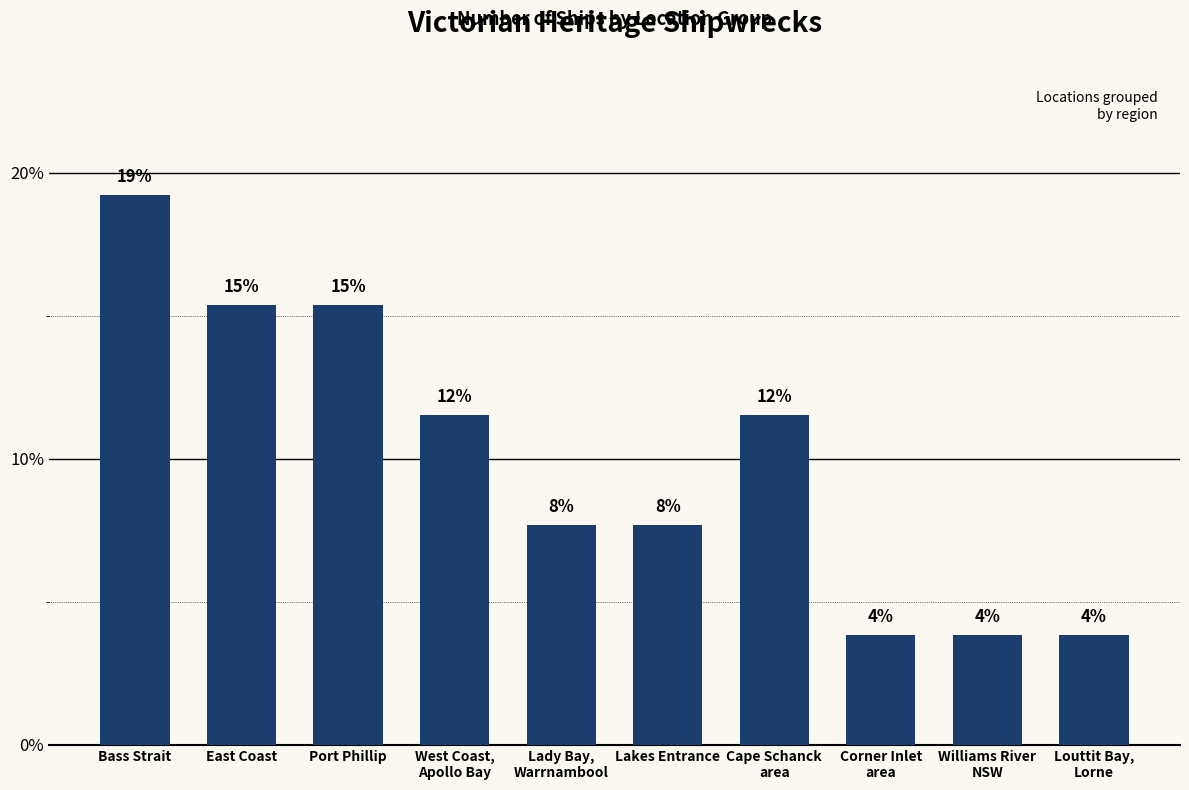

Are the bars horizontal?

No